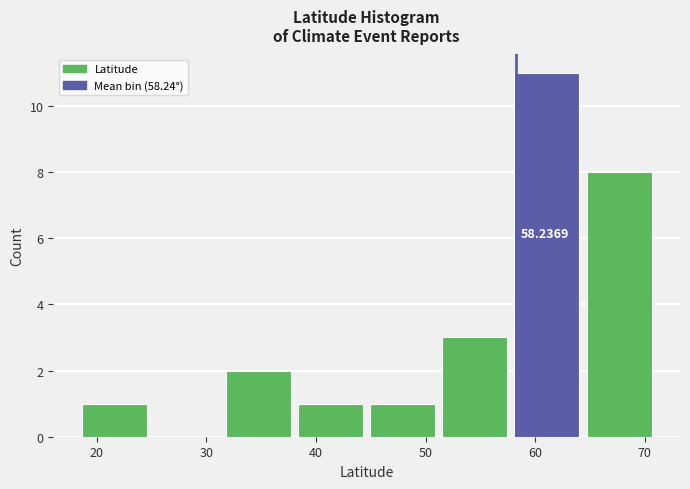

Over which range of the x-axis is the bar tallest?

58 to 65